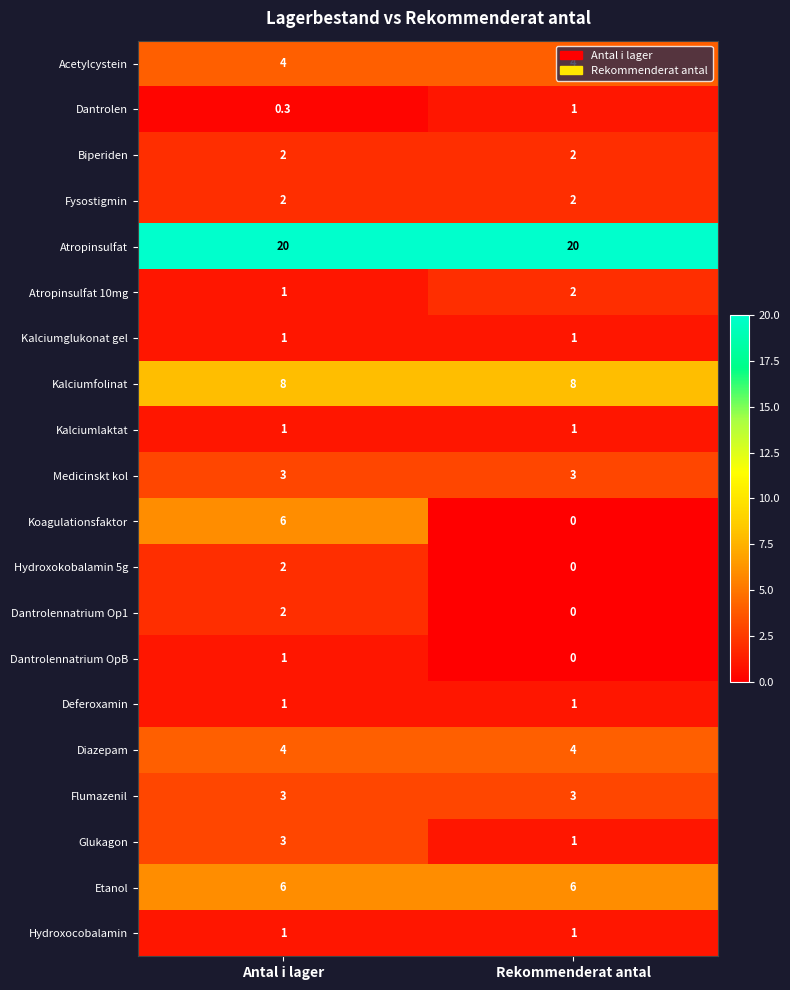

The Flumazenil series shows 1.6 at Antal i lager. True or false?

False